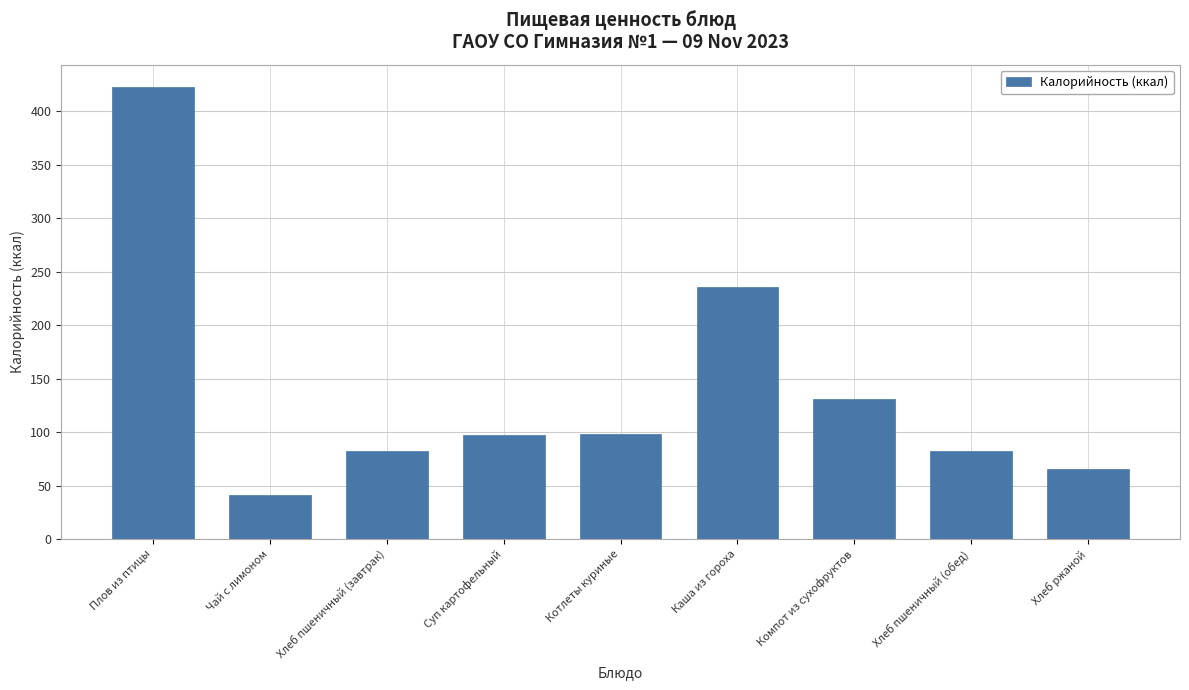

What is the label of the 4th bar from the left?

Суп картофельный